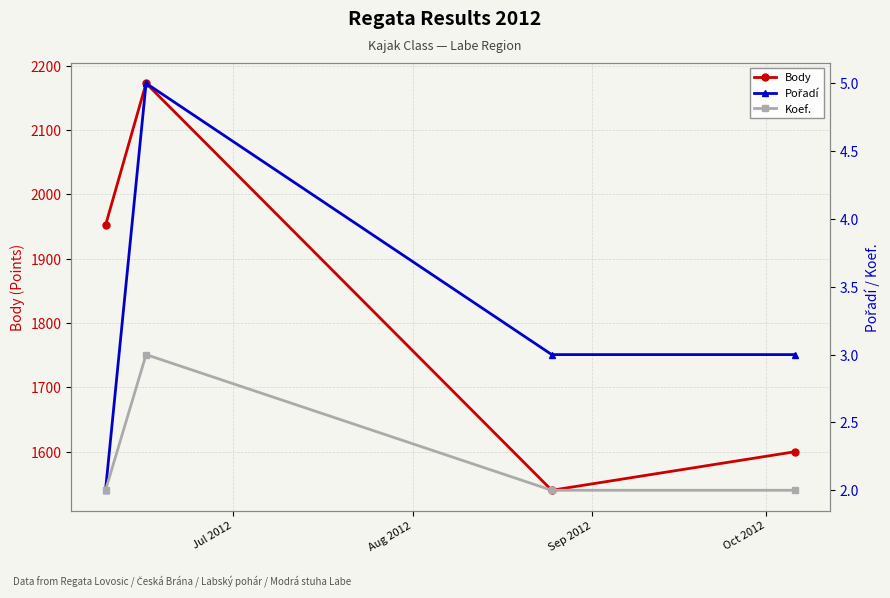

What is the maximum value for Body?

2173